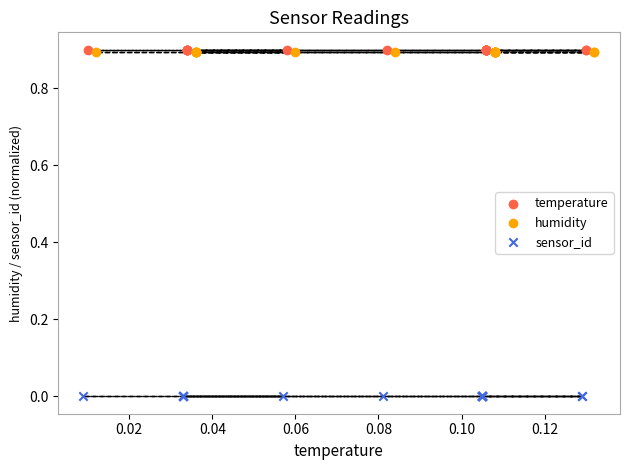

Which series contains the lowest Y value?

sensor_id